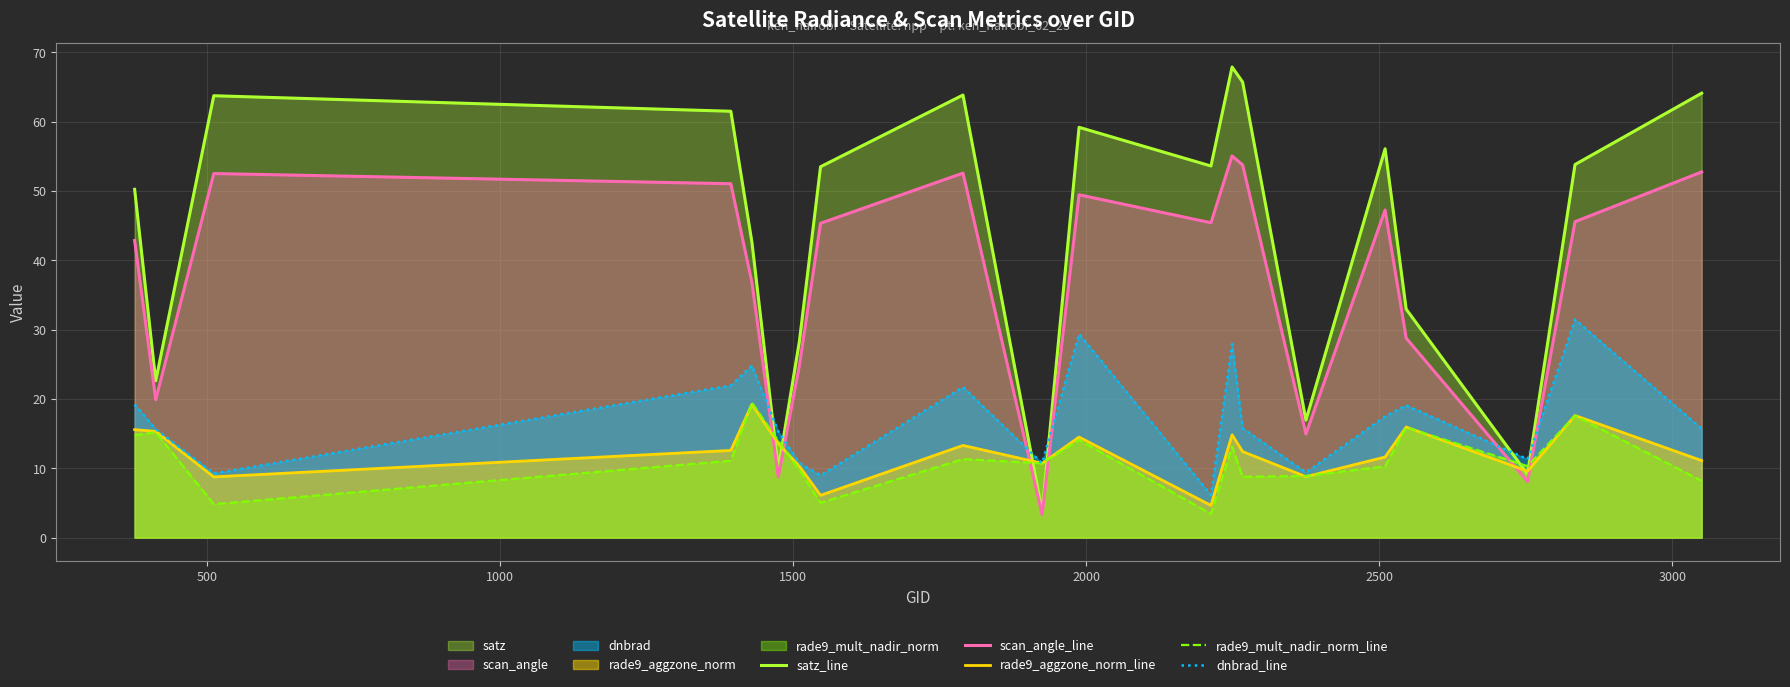

After their last crossing, which series has the higher values: dnbrad_line or satz_line?

satz_line